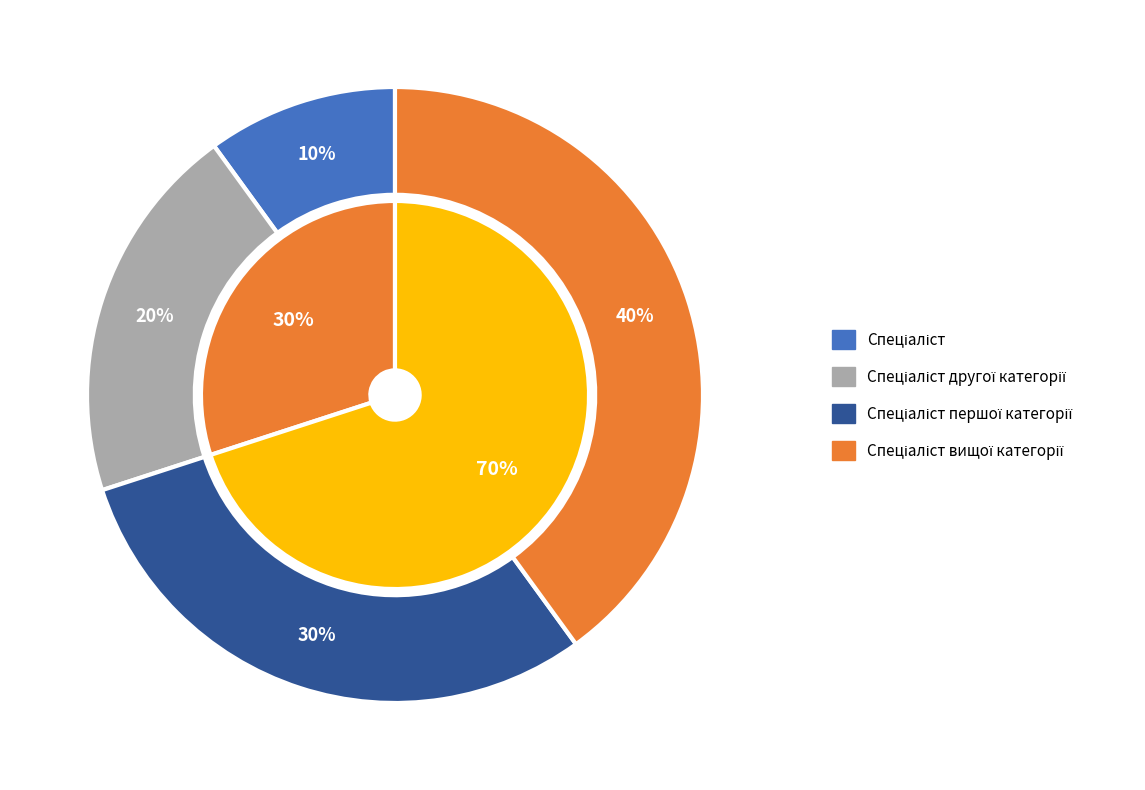

To the nearest percent, what is the difference between the Спеціаліст and Спеціаліст вищої категорії slice percentages?

30%